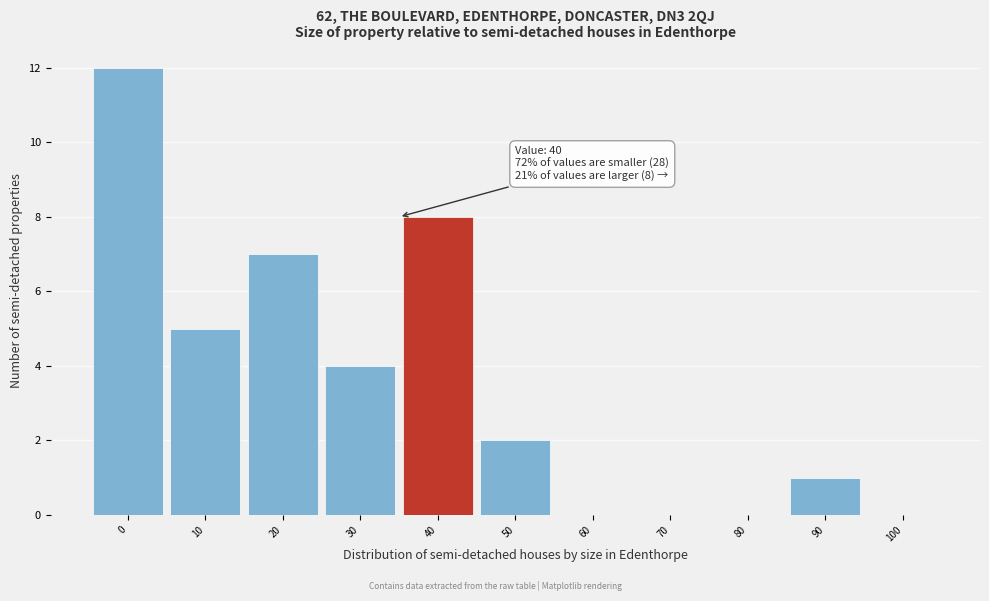

Reading right to left, list all the values displayed in this chart.

100=0	90=1	80=0	70=0	60=0	50=2	40=8	30=4	20=7	10=5	0=12